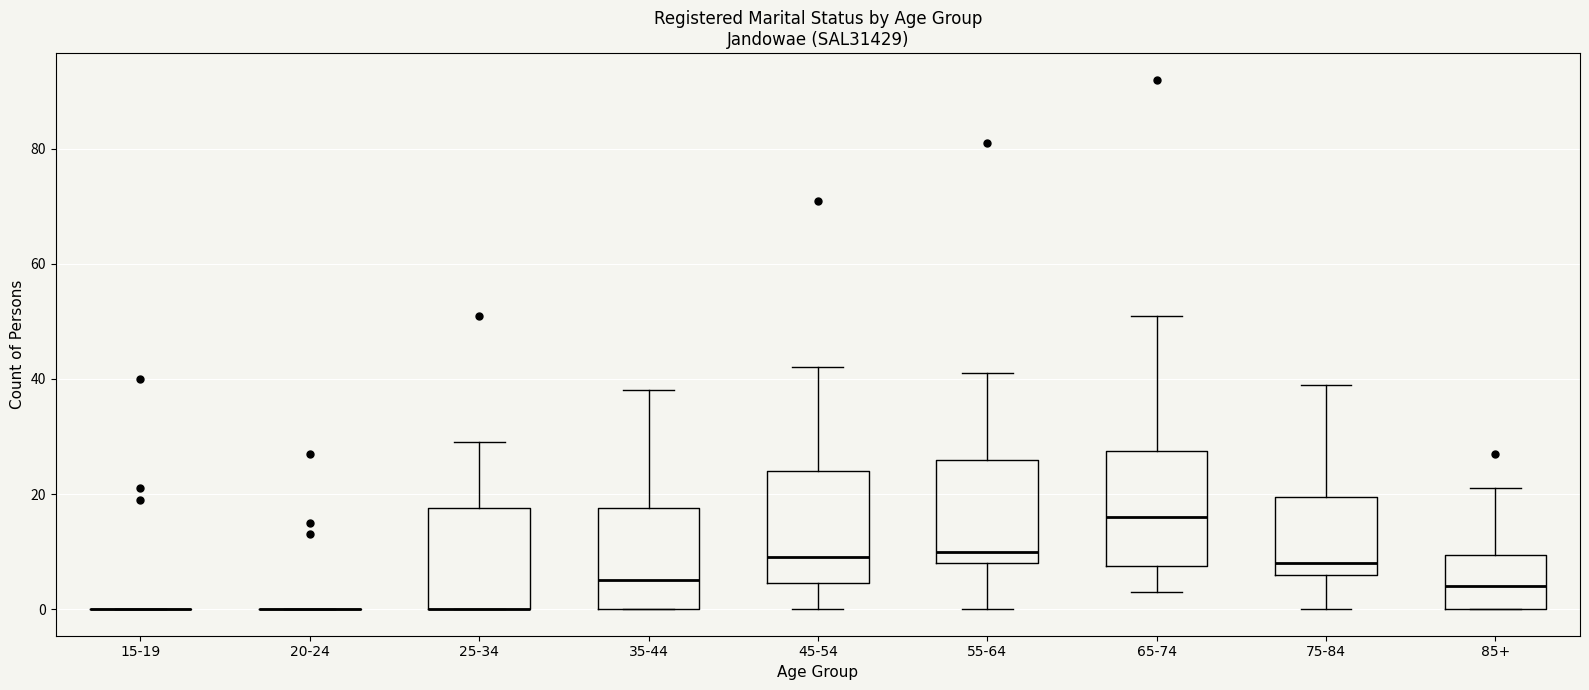

Reading left to right, transcribe this box plot: for each box, give where its median line is, the range the box spans, and where its two whiskers end, as read against the y-axis. The values are not printed on the chart, so give them approximately, as read against the axis.

15-19: box collapsed to a line at 0, whiskers 0 to 0
20-24: box collapsed to a line at 0, whiskers 0 to 0
25-34: median 0 (drawn on the box's lower edge), box 0 to 18, whiskers 0 to 30
35-44: median 6, box 0 to 18, whiskers 0 to 38
45-54: median 10, box 4 to 24, whiskers 0 to 42
55-64: median 10, box 8 to 26, whiskers 0 to 42
65-74: median 16, box 8 to 28, whiskers 4 to 52
75-84: median 8, box 6 to 20, whiskers 0 to 40
85+: median 4, box 0 to 10, whiskers 0 to 22